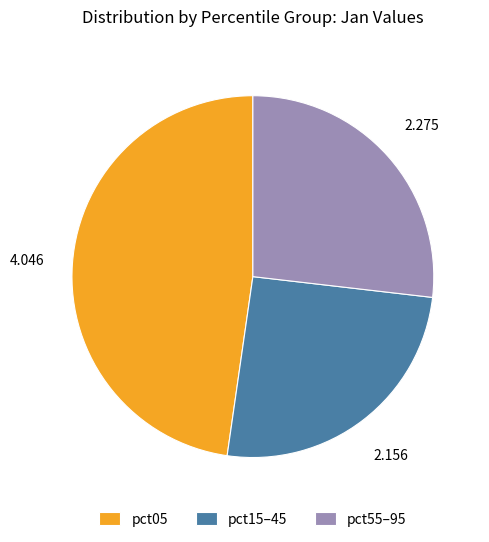

Does pct55–95 account for over 50% of the chart?

No